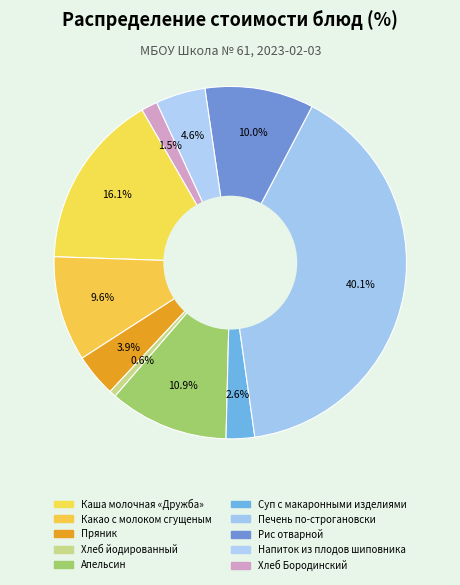

How many segments does this pie chart have?

10